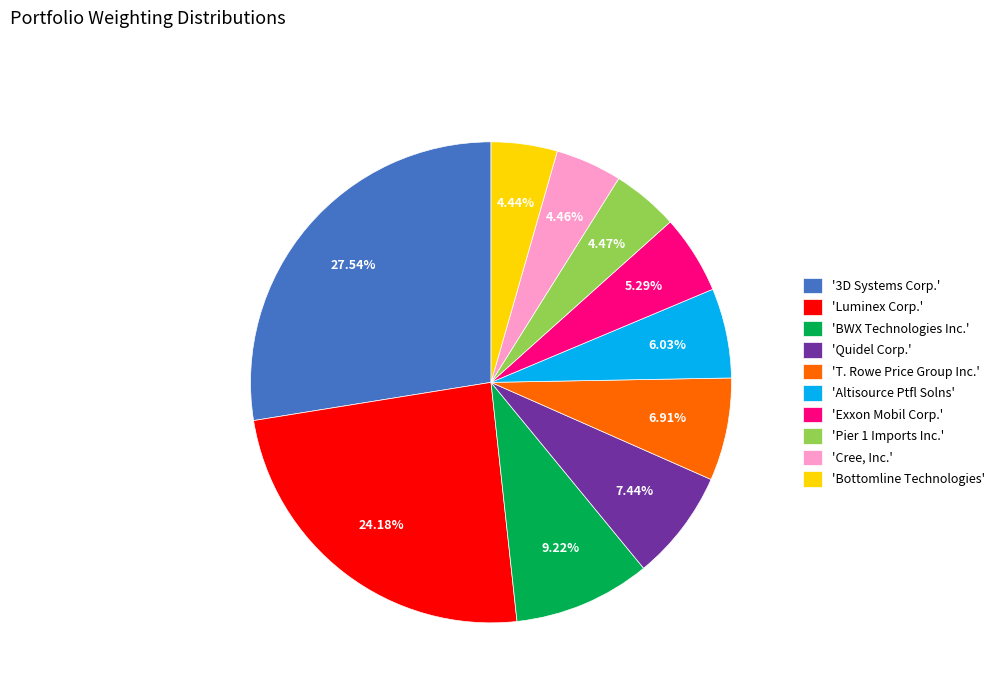

Count the number of slices in the pie.

10